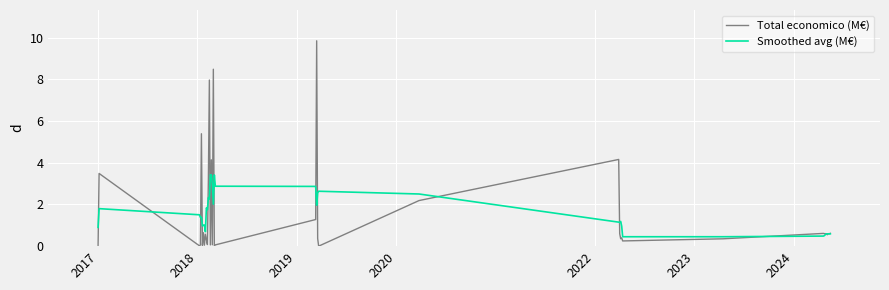

List the series in order of their peak value, highest first.

Total economico (M€), Smoothed avg (M€)